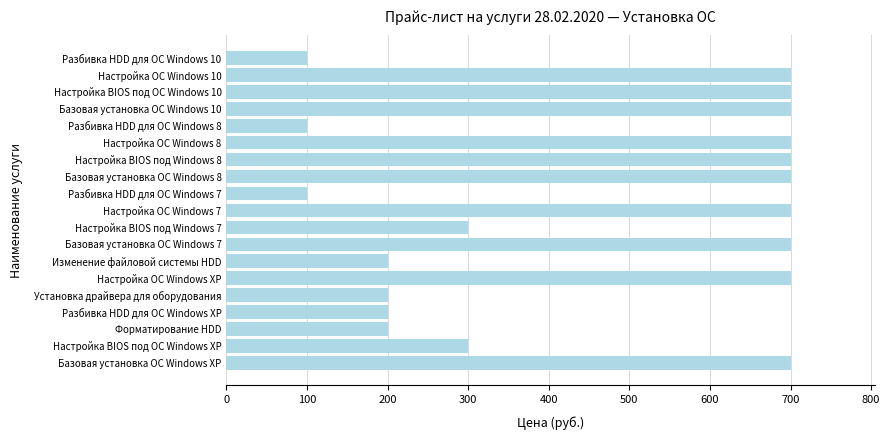

What is the difference between the maximum and minimum values?

600